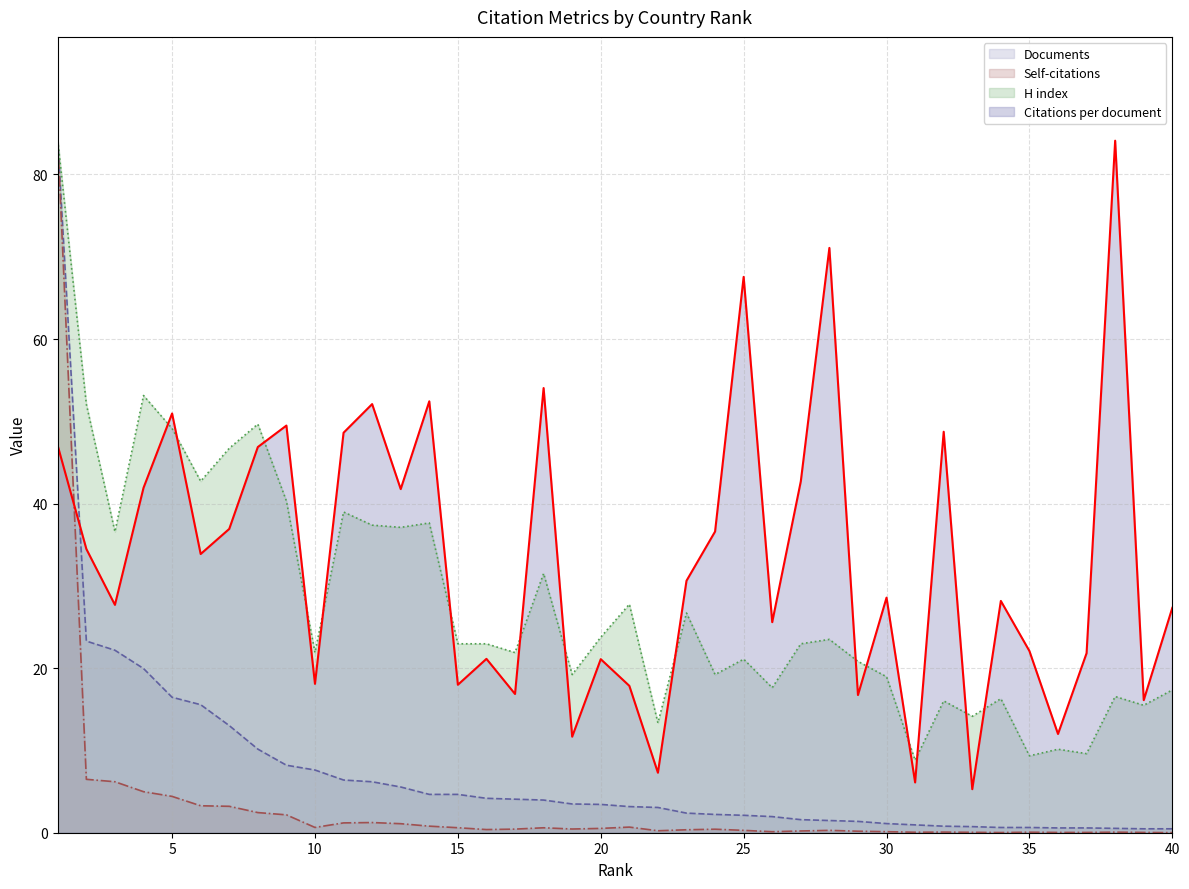

How many lines are shown in the chart?

4